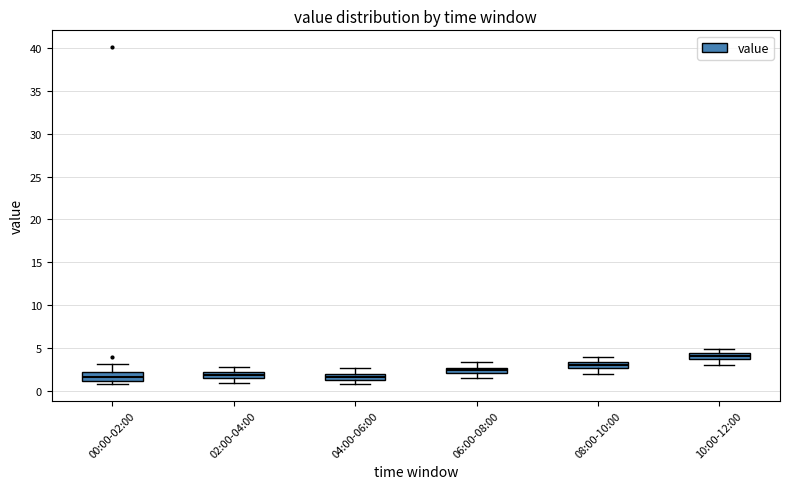

Where does the lower whisker of the box for 06:00-08:00 end on the y-axis? The values are not printed on the chart, so give them approximately, as read against the axis.

1.5